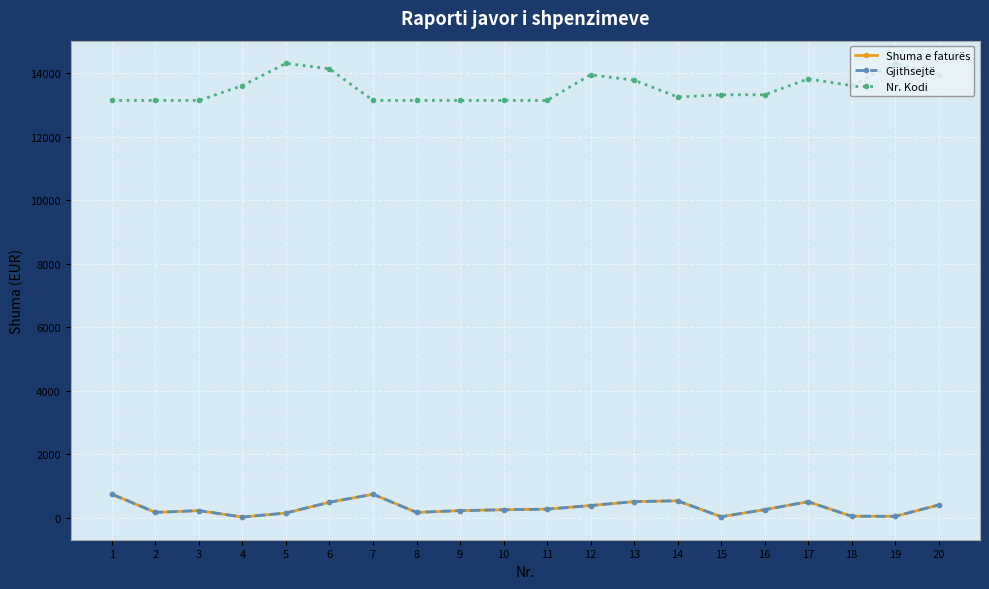

Is this an area chart (filled region under the line)?

No